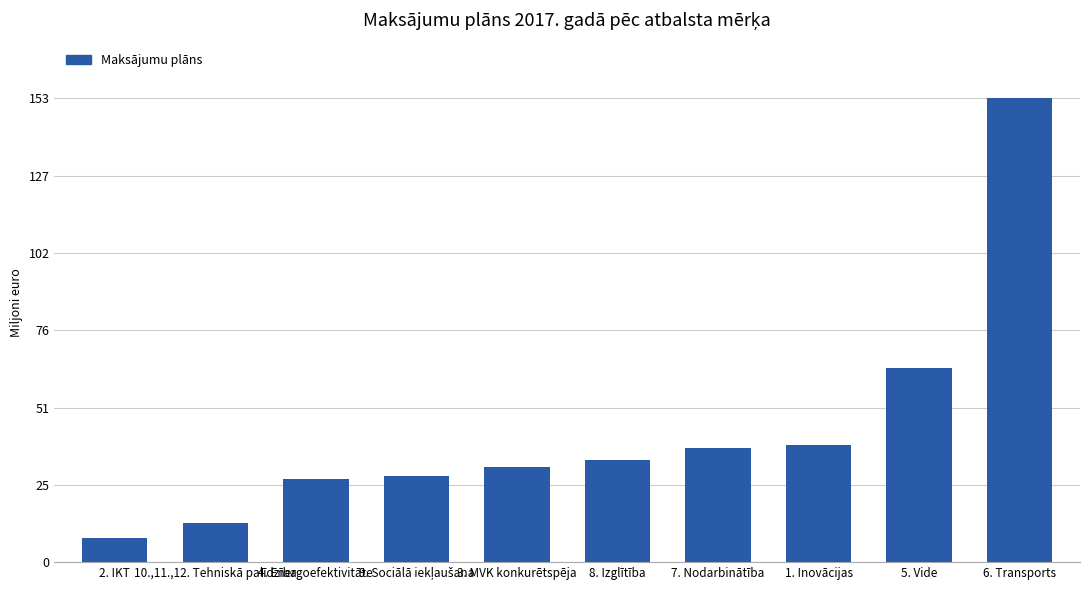

Rank the categories by value from highest to lowest.

6. Transports, 5. Vide, 1. Inovācijas, 7. Nodarbinātība, 8. Izglītība, 3. MVK konkurētspēja, 9. Sociālā iekļaušana, 4. Energoefektivitāte, 10.,11.,12. Tehniskā palīdzība, 2. IKT